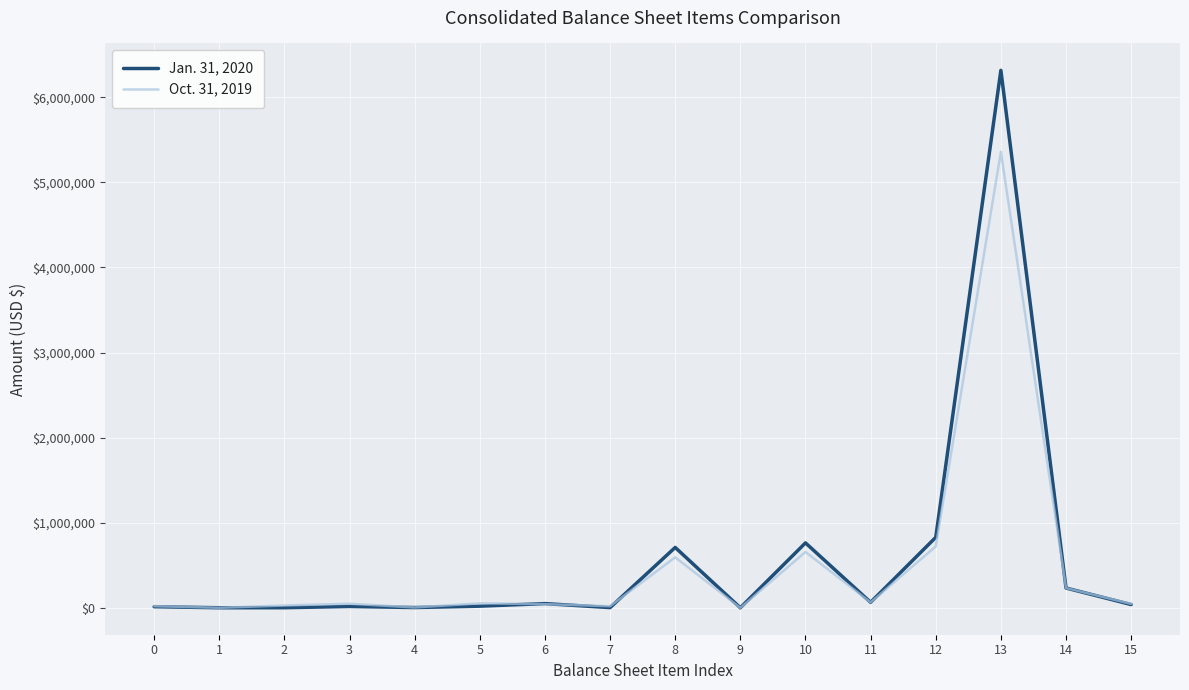

True or false: Jan. 31, 2020 has a value of 13618 at 0.

True